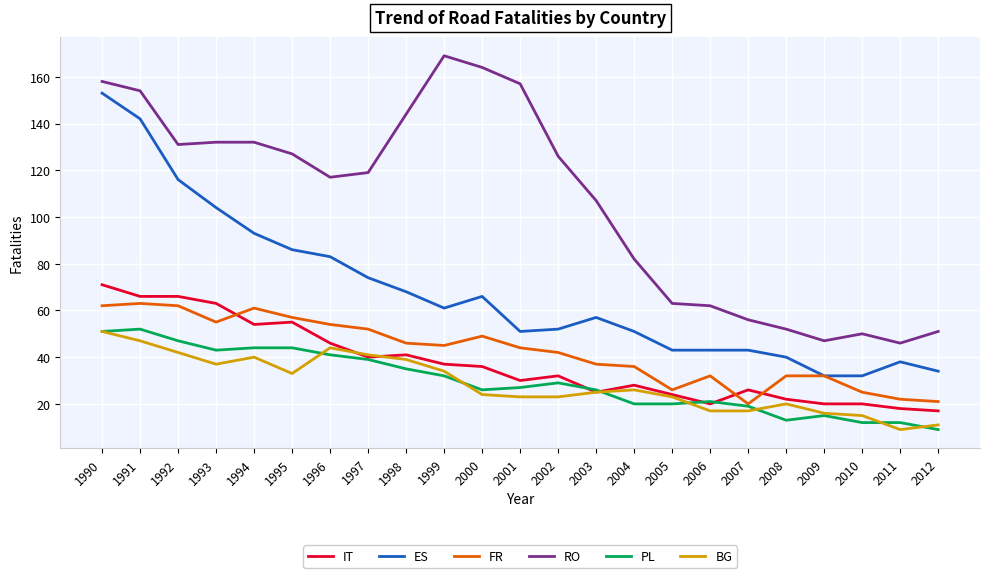

The value of PL at 2007 is 19. True or false?

True